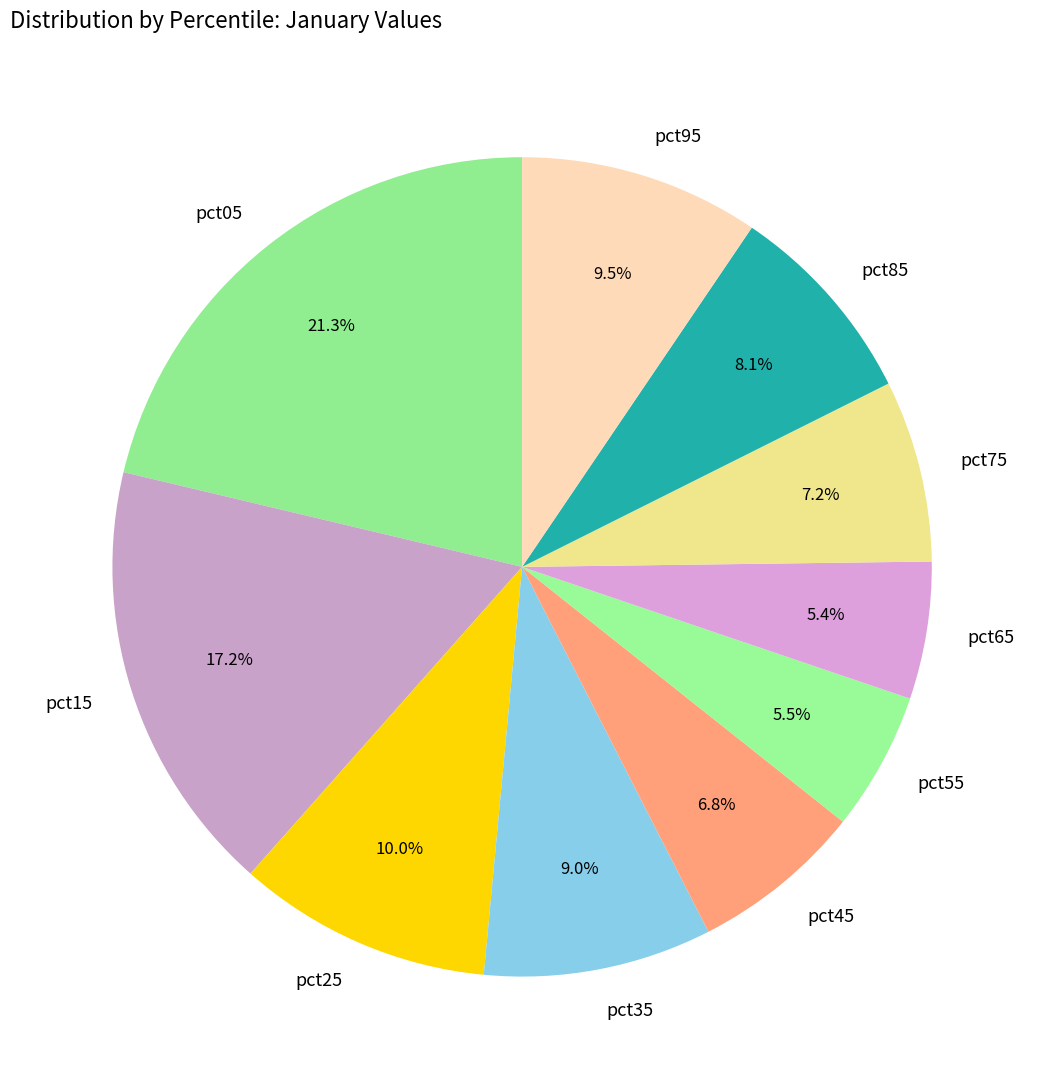

What is the largest slice in the pie chart?

pct05